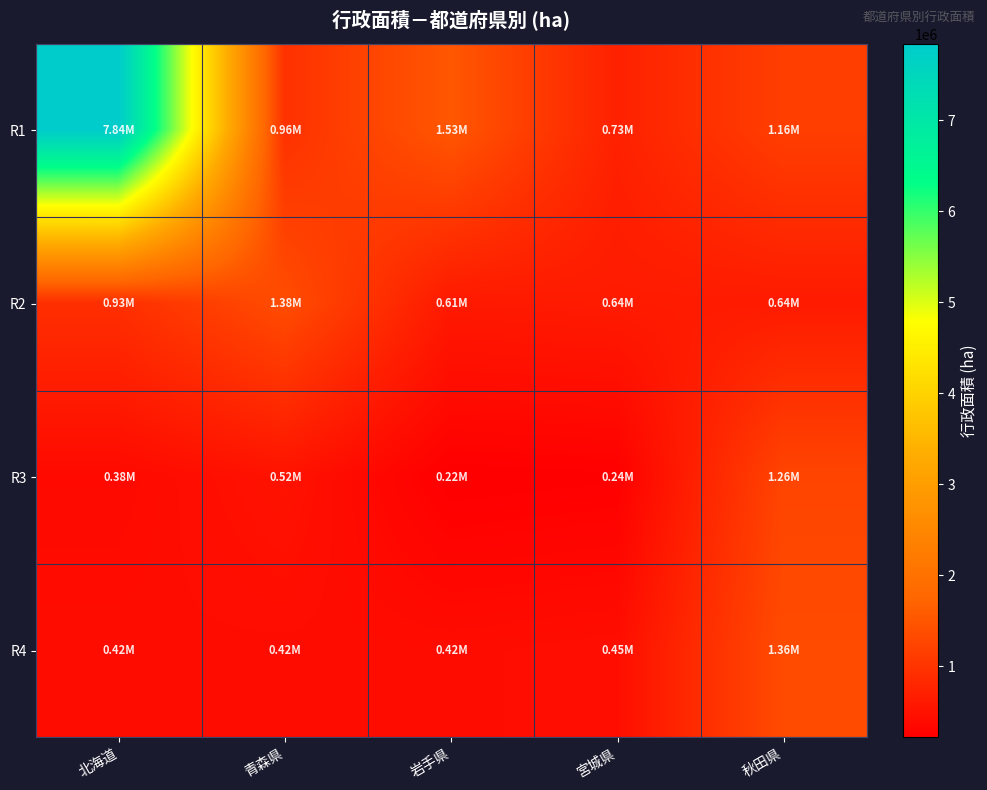

Between 青森県 and 秋田県, which series saw the biggest shift?

R4